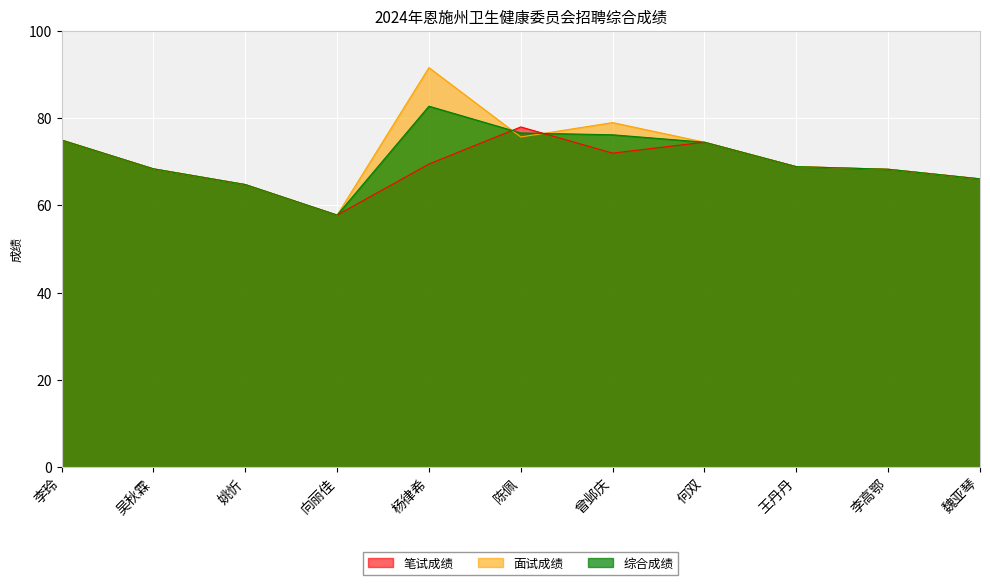

The value of 面试成绩 at 李玲 is 52.4. True or false?

False